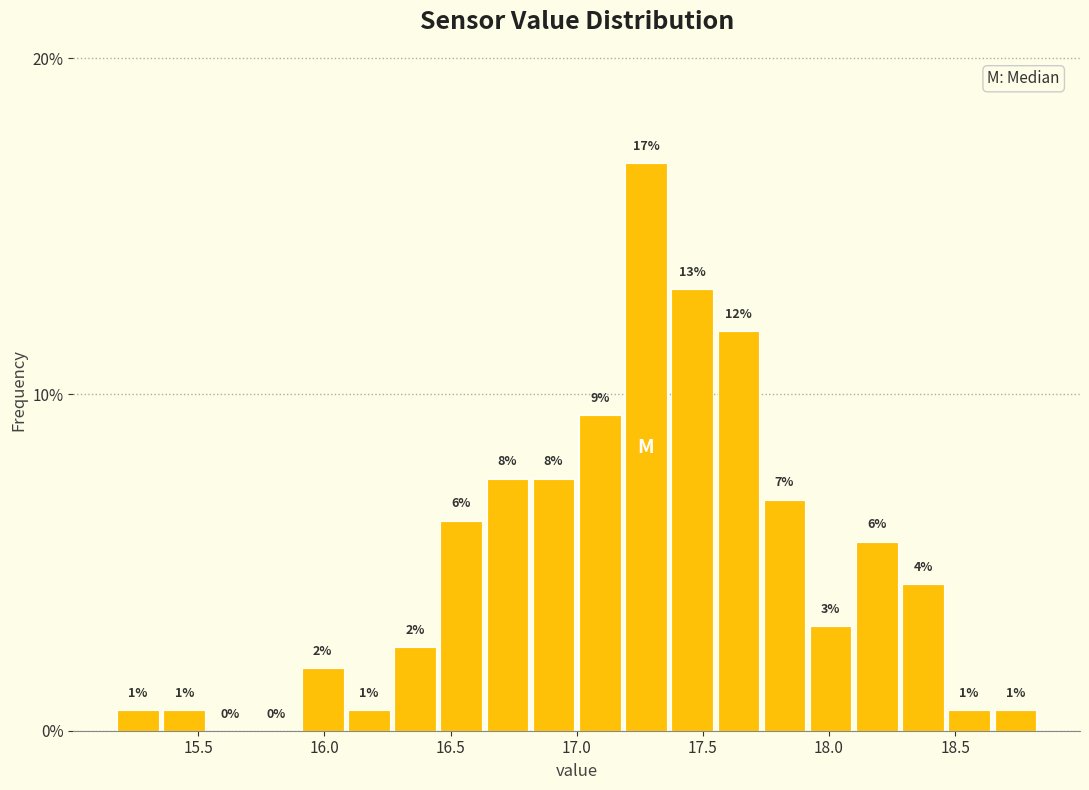

Read against the x-axis, roughly where is the centre of the tallest bar?

17.25